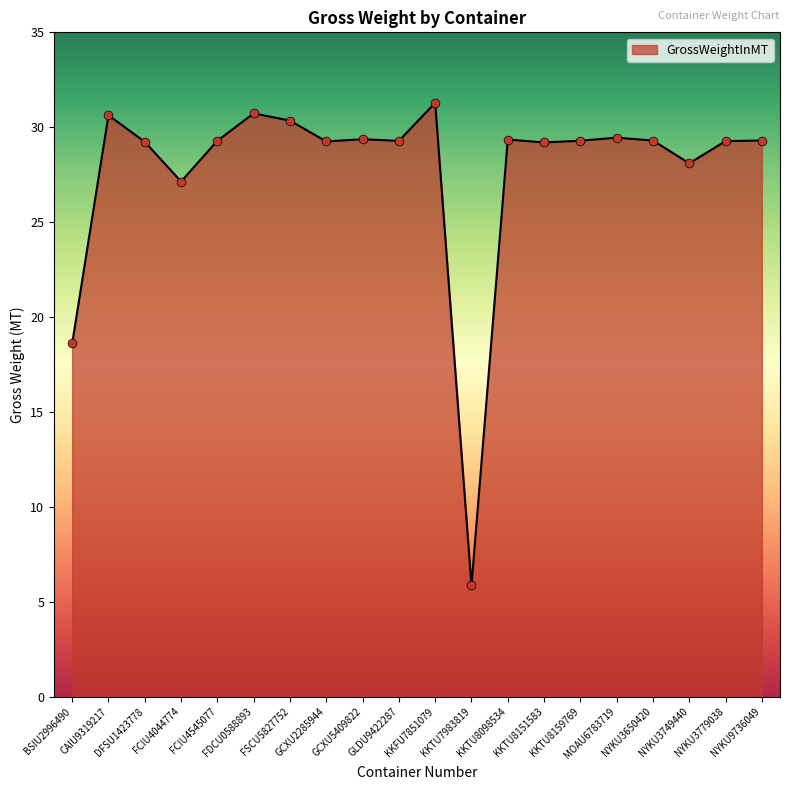

What is the ratio of the value at DFSU1423778 to the value at NYKU3779038?

1.0